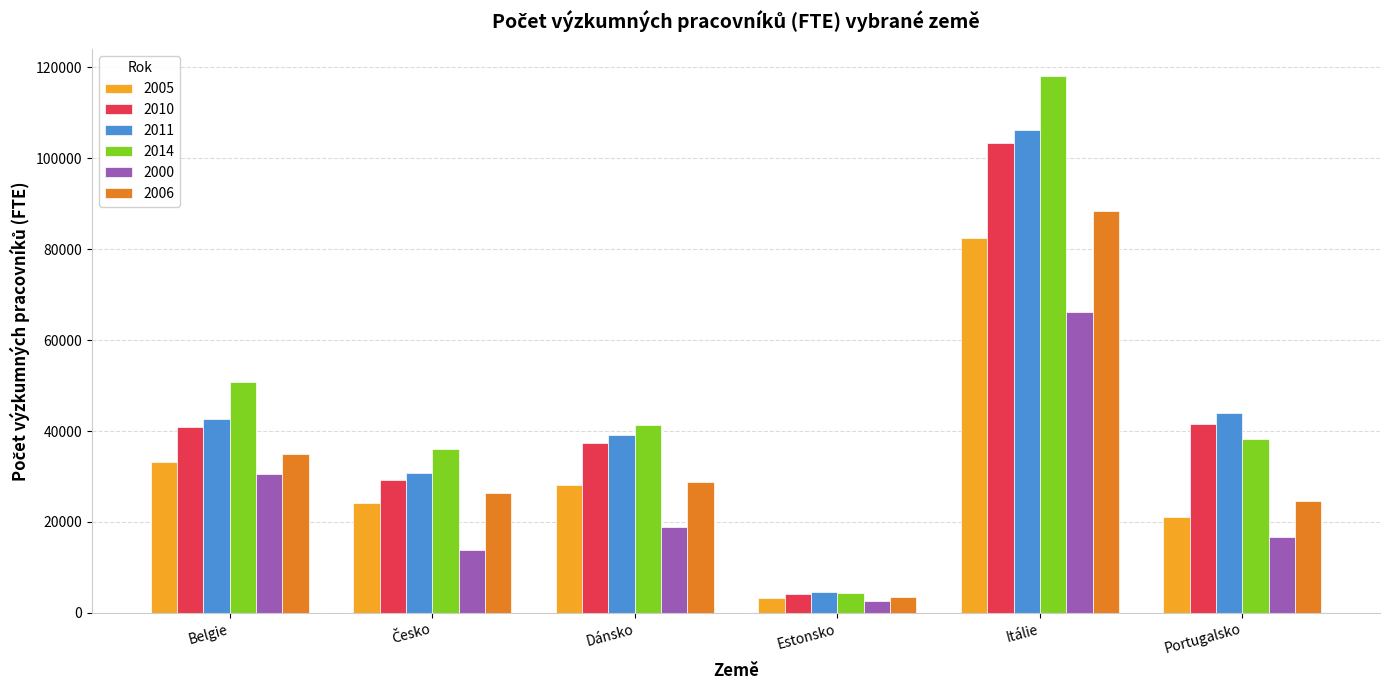

How many groups of bars are there?

6